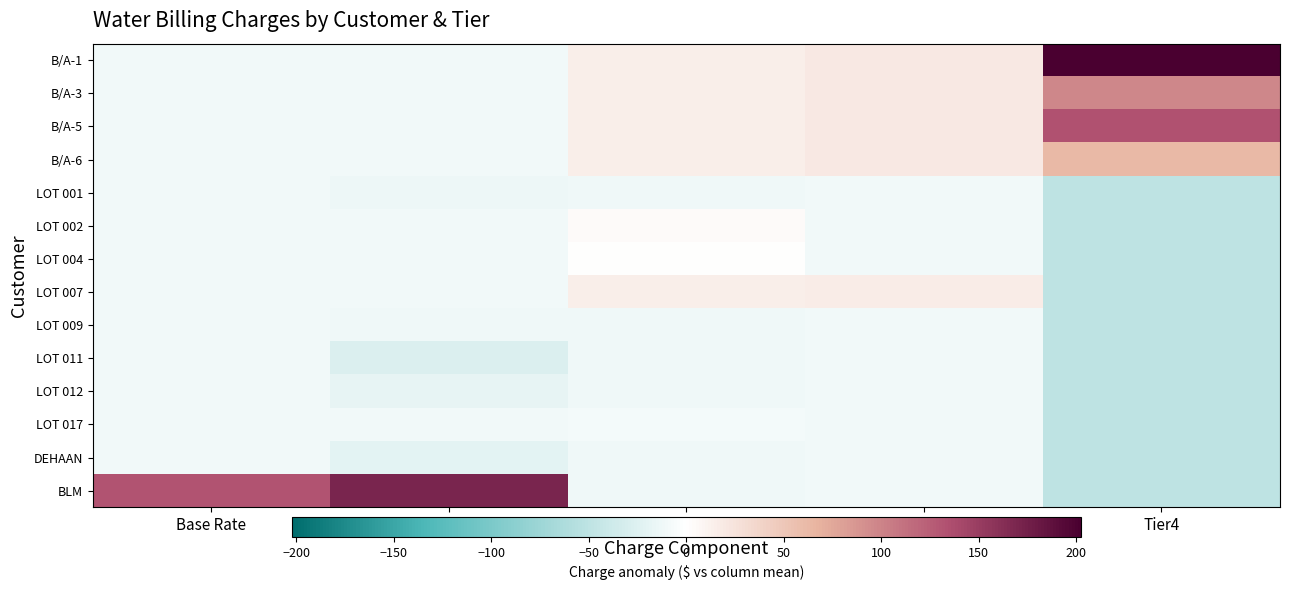

Reading right to left, list all the values displayed in this chart.

B/A-1: Tier4=202.4	Tier3=20.1	Tier2=14.9	Tier1=-9.6	Base Rate=-10.2
B/A-3: Tier4=98.0	Tier3=20.1	Tier2=14.9	Tier1=-9.6	Base Rate=-10.2
B/A-5: Tier4=134.0	Tier3=20.1	Tier2=14.9	Tier1=-9.6	Base Rate=-10.2
B/A-6: Tier4=62.0	Tier3=20.1	Tier2=14.9	Tier1=-9.6	Base Rate=-10.2
LOT 001: Tier4=-49.6	Tier3=-10.8	Tier2=-11.8	Tier1=-14.2	Base Rate=-10.2
LOT 002: Tier4=-49.6	Tier3=-10.8	Tier2=4.2	Tier1=-9.6	Base Rate=-10.2
LOT 004: Tier4=-49.6	Tier3=-10.8	Tier2=1.5	Tier1=-9.6	Base Rate=-10.2
LOT 007: Tier4=-49.6	Tier3=17.0	Tier2=14.9	Tier1=-9.6	Base Rate=-10.2
LOT 009: Tier4=-49.6	Tier3=-10.8	Tier2=-11.8	Tier1=-11.9	Base Rate=-10.2
LOT 011: Tier4=-49.6	Tier3=-10.8	Tier2=-11.8	Tier1=-28.0	Base Rate=-10.2
LOT 012: Tier4=-49.6	Tier3=-10.8	Tier2=-11.8	Tier1=-18.8	Base Rate=-10.2
LOT 017: Tier4=-49.6	Tier3=-10.8	Tier2=-9.2	Tier1=-9.6	Base Rate=-10.2
DEHAAN: Tier4=-49.6	Tier3=-10.8	Tier2=-11.8	Tier1=-21.1	Base Rate=-10.2
BLM: Tier4=-49.6	Tier3=-10.8	Tier2=-11.8	Tier1=170.4	Base Rate=132.6